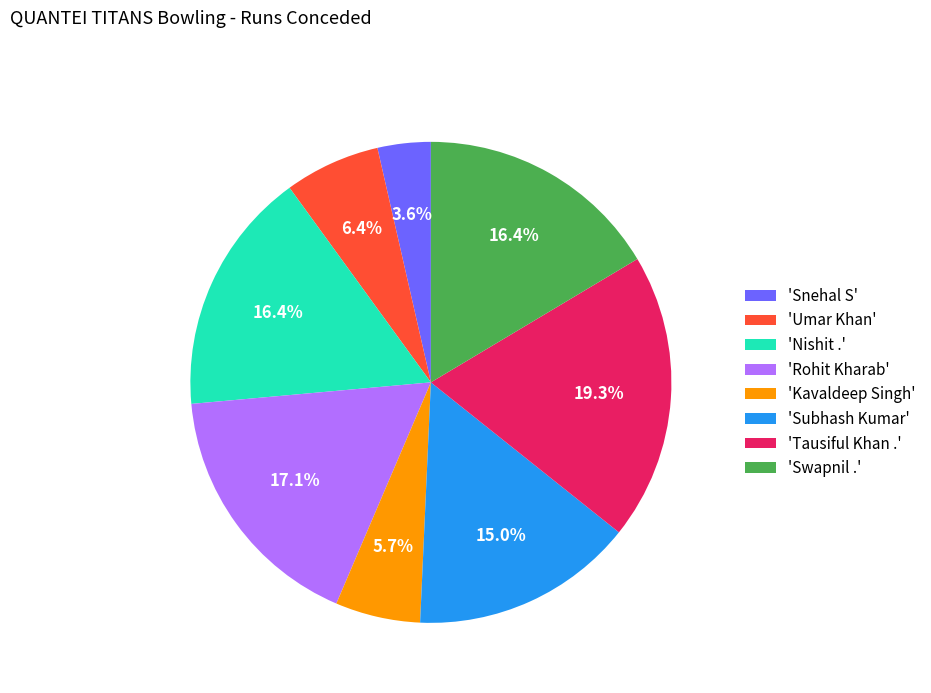

What is the ratio of the value at 'Tausiful Khan .' to the value at 'Umar Khan'?

3.0